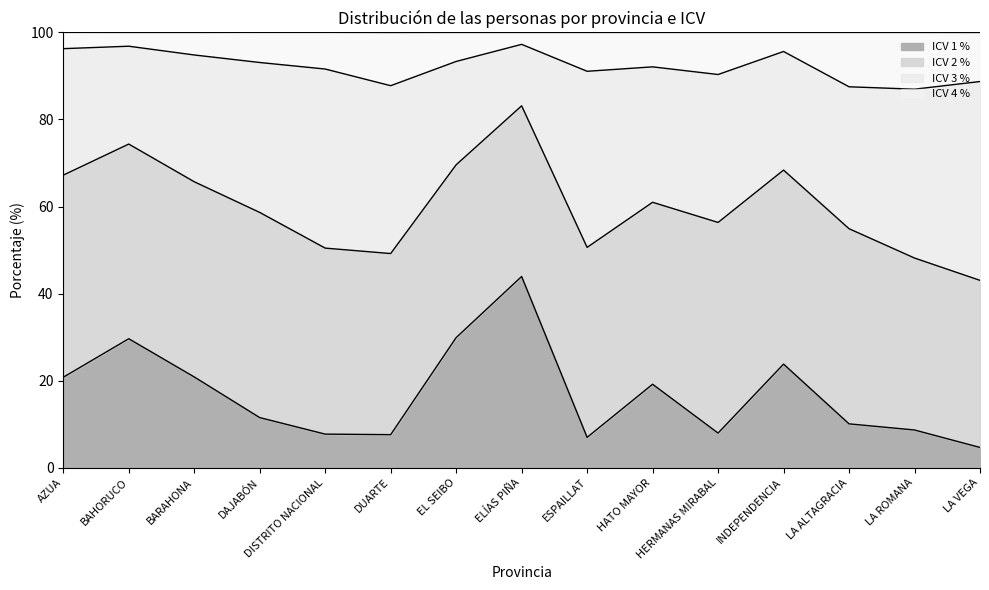

True or false: ICV 1 % has a value of 20.8 at BARAHONA.

True